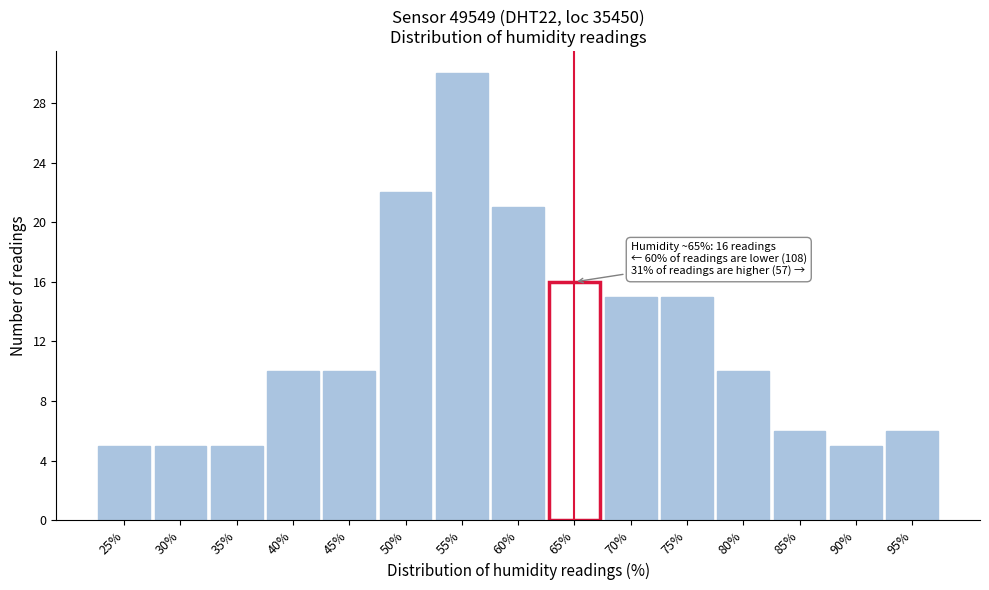

Reading left to right, what are all the values shown in this chart?

5	5	5	10	10	22	30	21	16	15	15	10	6	5	6